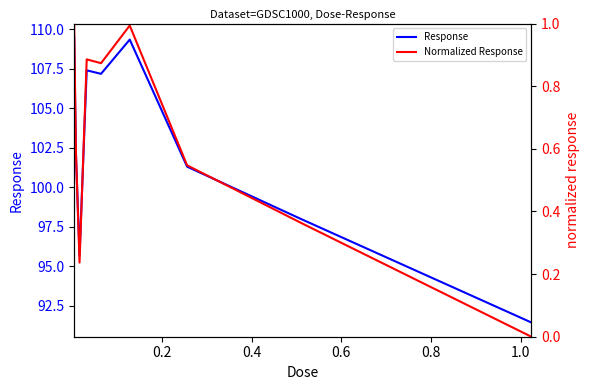

What is the average value of the Response series?

102.4